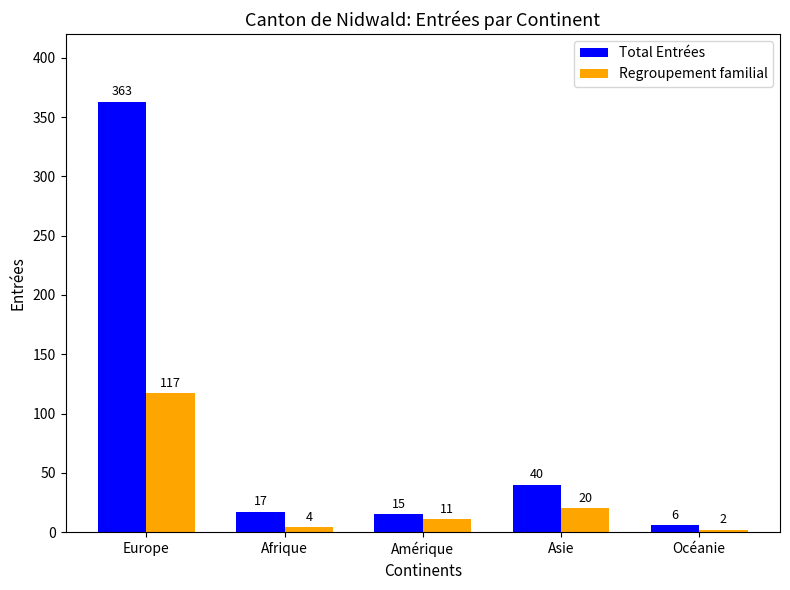

What is the label of the 2nd bar from the right?

Asie